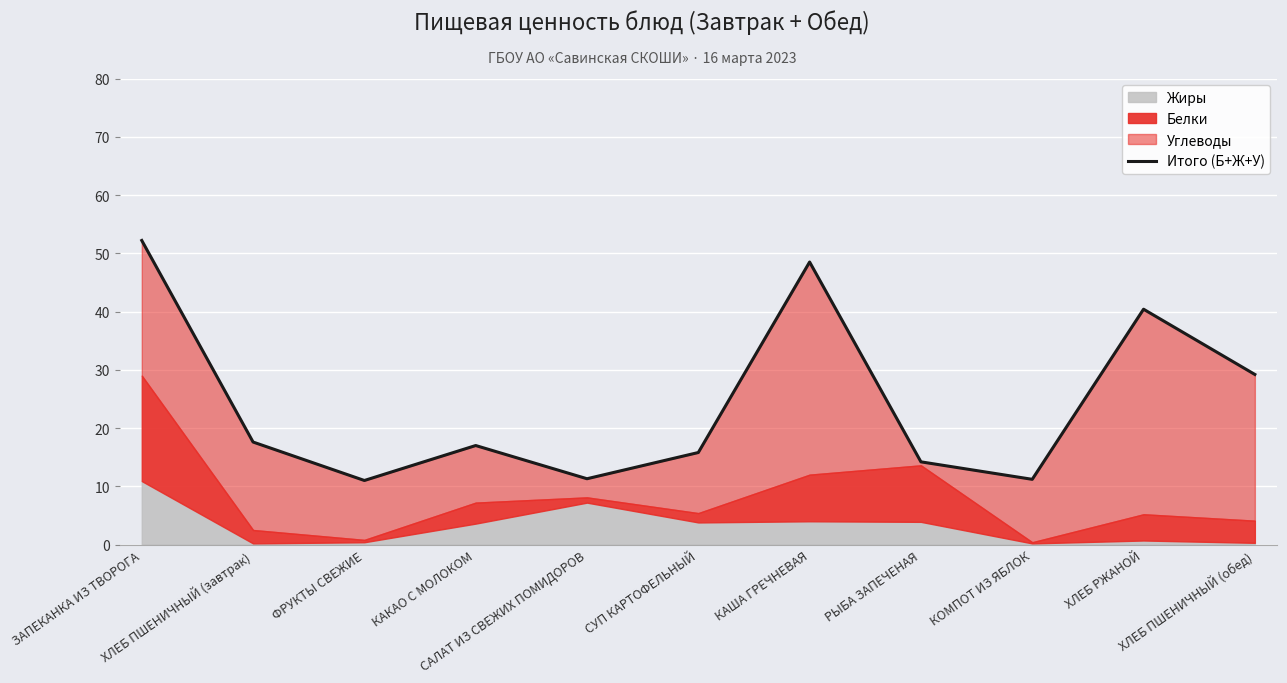

What is the minimum value shown in the chart?

11.0